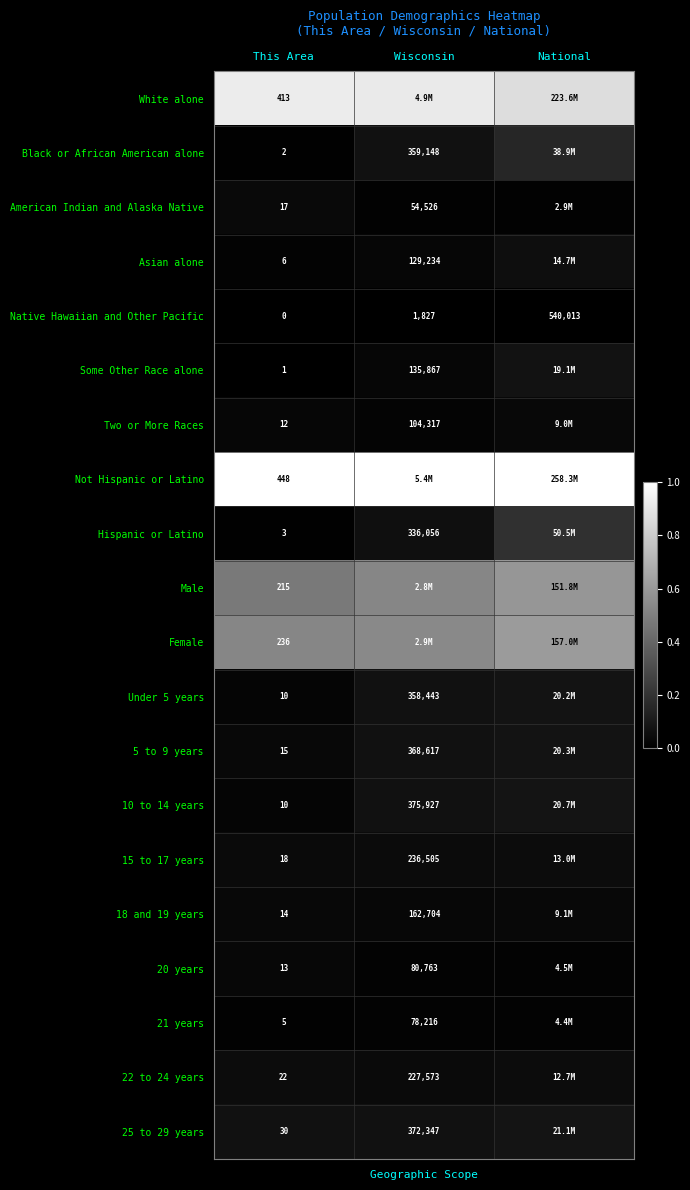

Where is Native Hawaiian and Other Pacific nearest to the value 270006?

Wisconsin